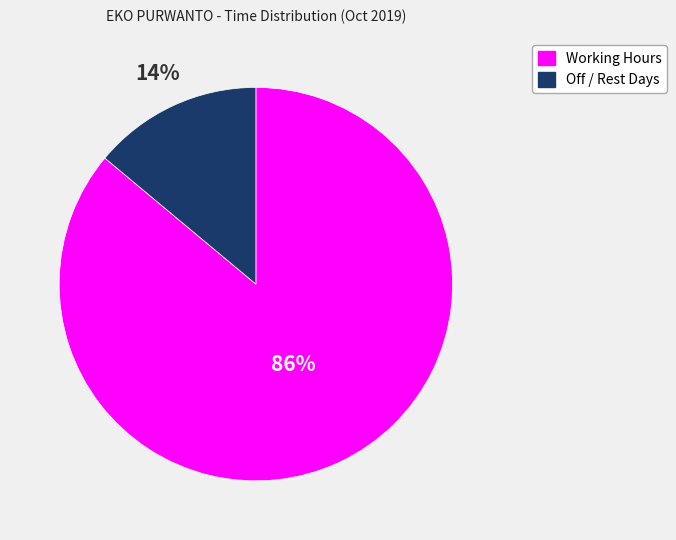

Does any single category account for the majority?

Yes